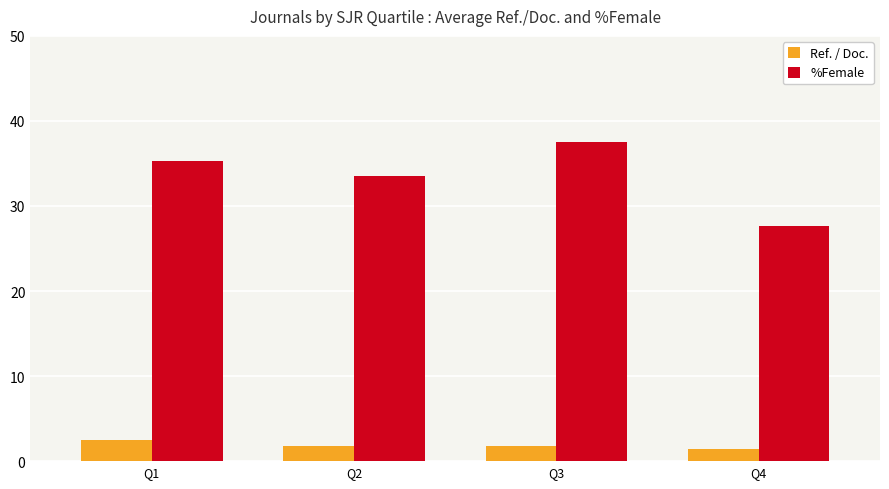

What is the highest value of the %Female series?

37.5